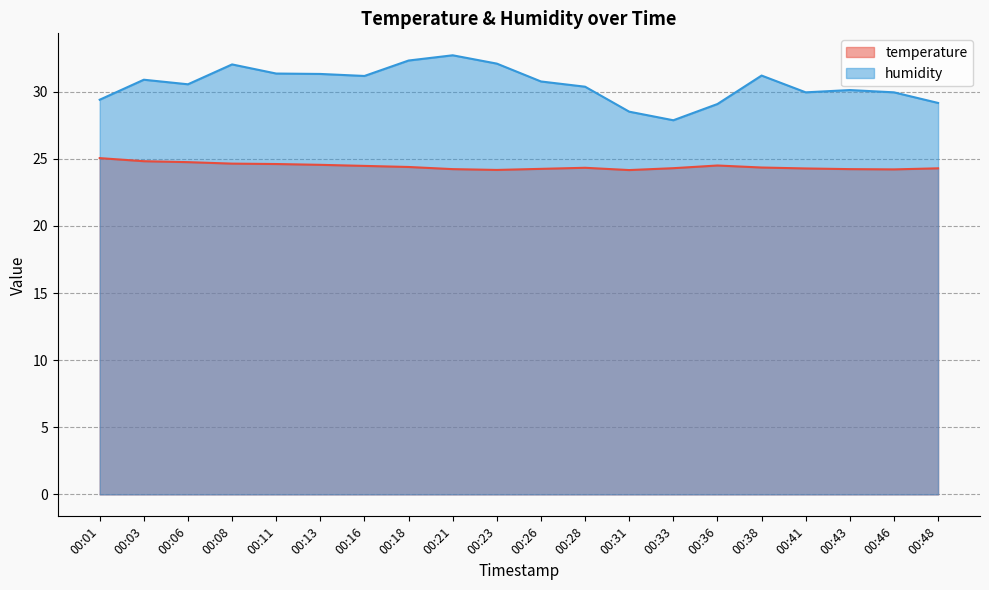

How many data points does each series have?

20